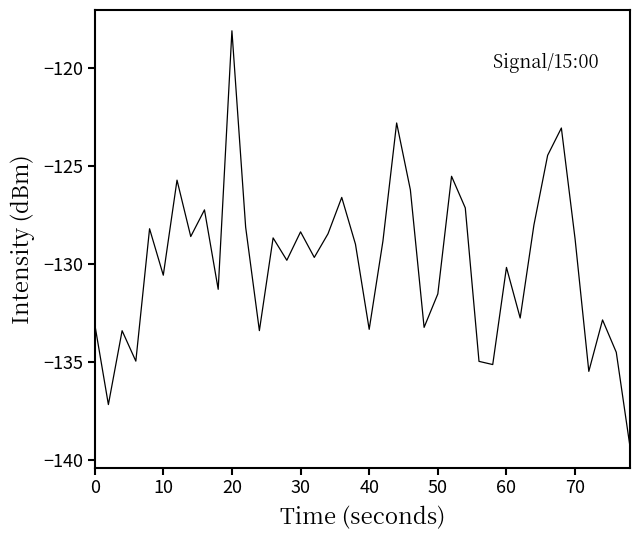

What is the smallest value displayed?

-139.3